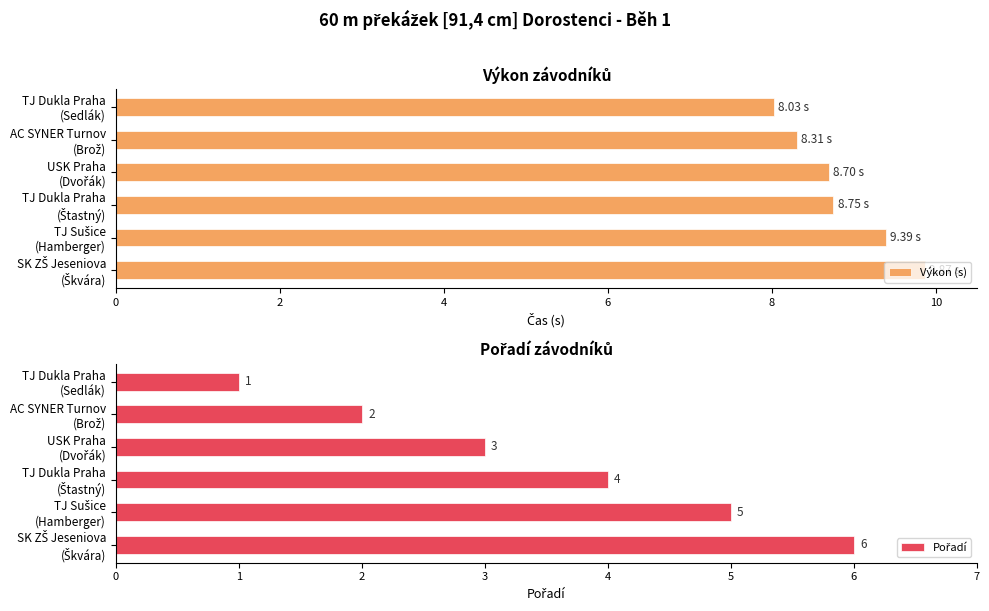

What is the average value of the Výkon (s) series?

8.8